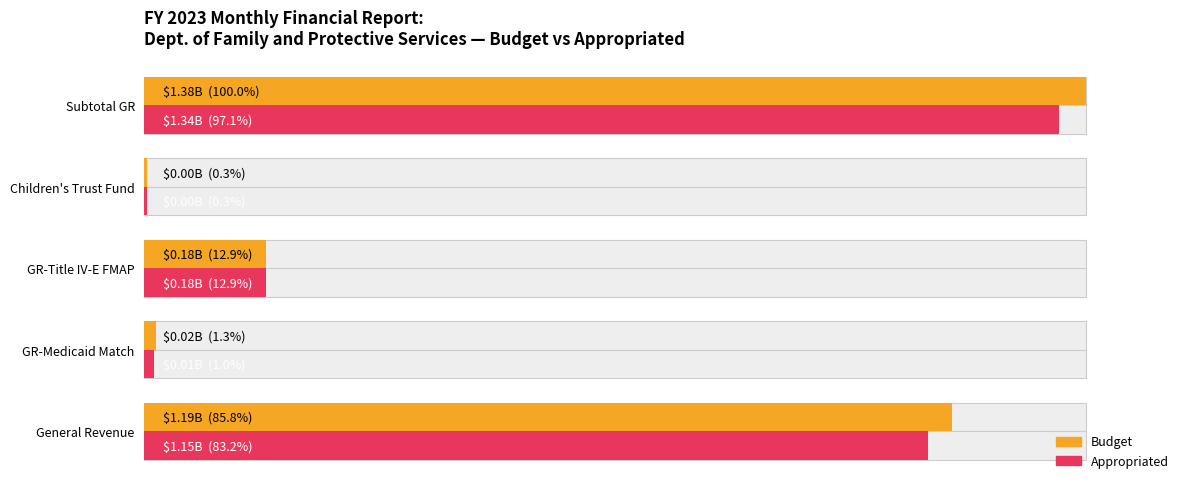

How many series are shown in this chart?

2